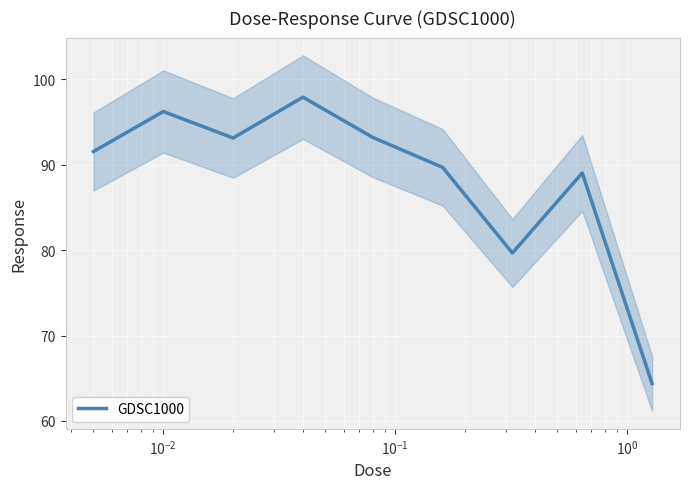

What is the minimum value for GDSC1000?

64.4